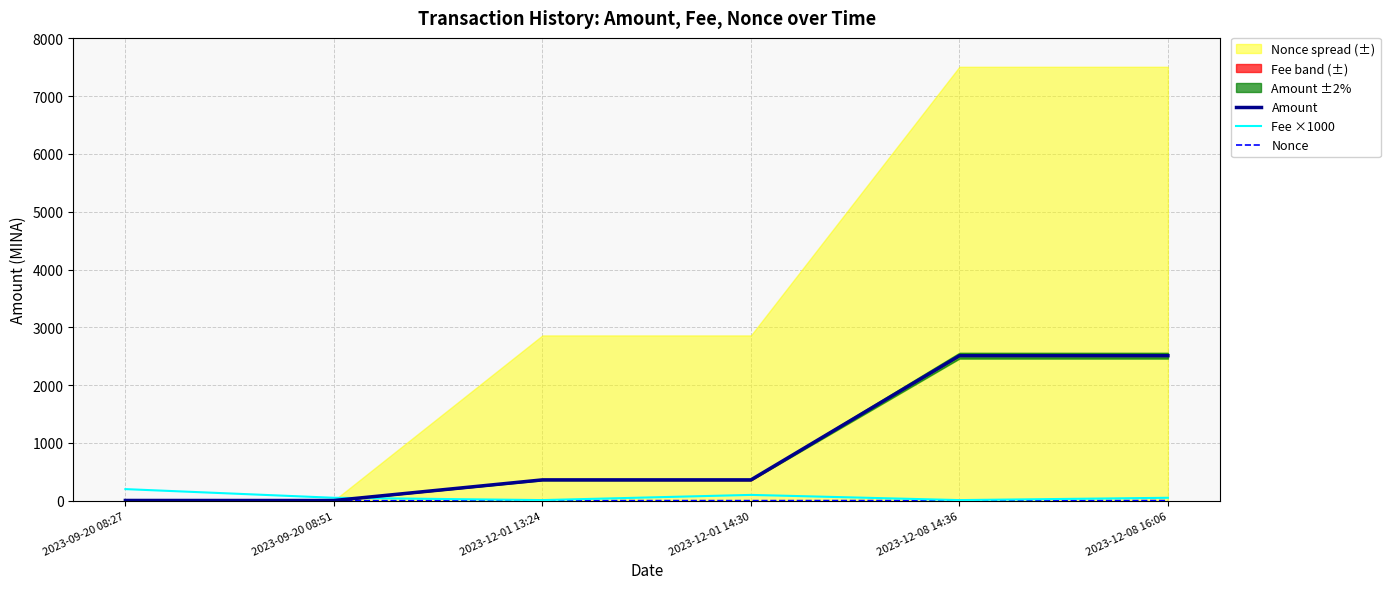

What is the difference between the maximum and minimum values in the Amount series?

2506.6